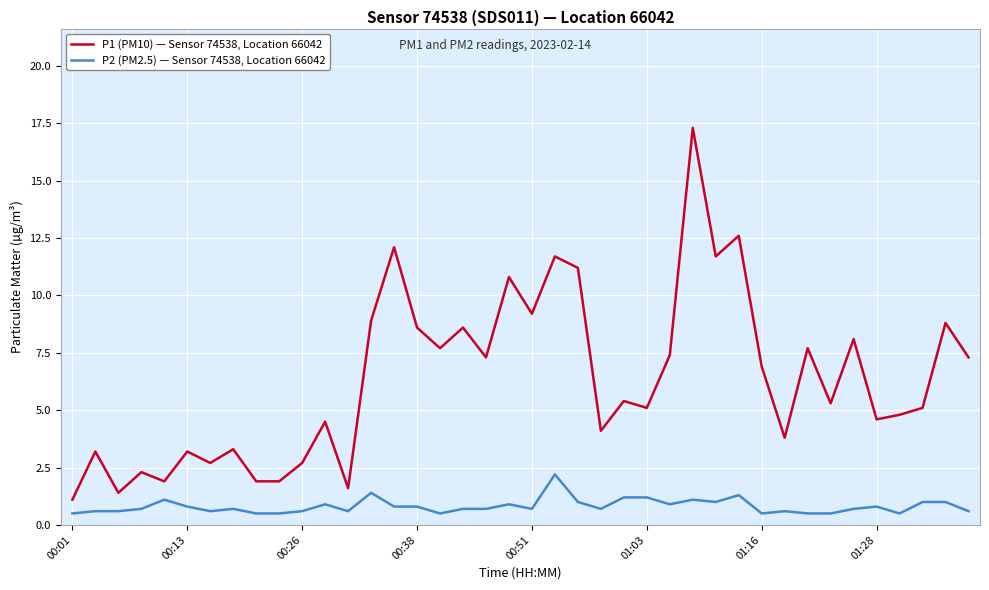

List the series in order of their overall mean, lowest first.

P2 (PM2.5) — Sensor 74538, Location 66042, P1 (PM10) — Sensor 74538, Location 66042